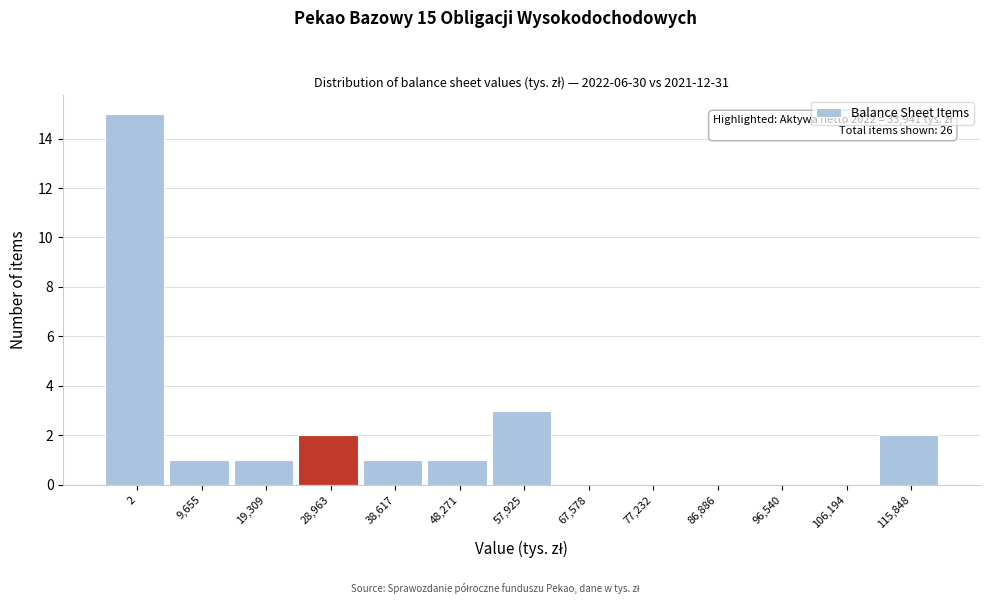

Reading left to right, list all the values displayed in this chart.

2=15	9,655=1	19,309=1	28,963=2	38,617=1	48,271=1	57,925=3	67,578=0	77,232=0	86,886=0	96,540=0	106,194=0	115,848=2